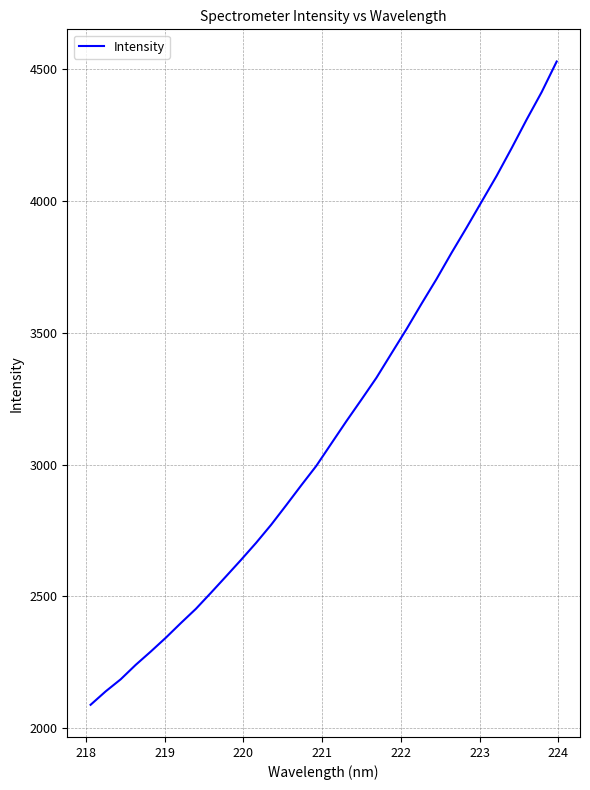

What is the greatest value displayed?

4527.7